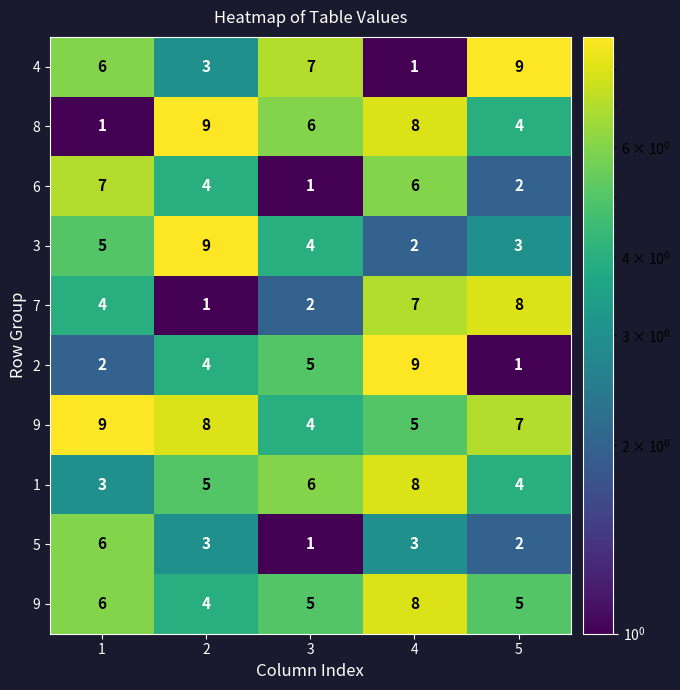

At how many categories does at least one series exceed 7?

4